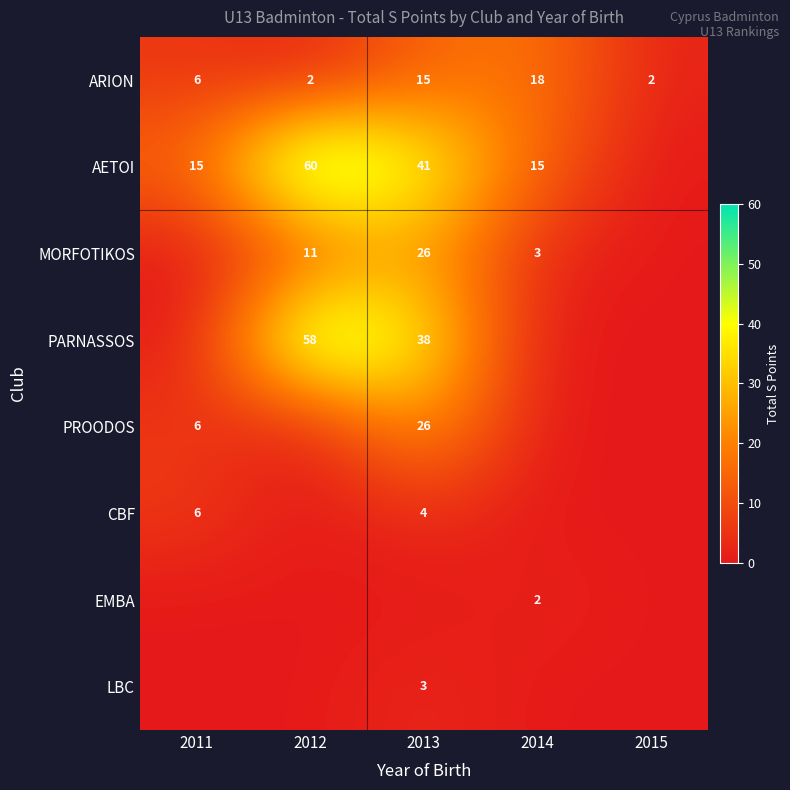

The value of PARNASSOS at 2013 is 58. True or false?

False